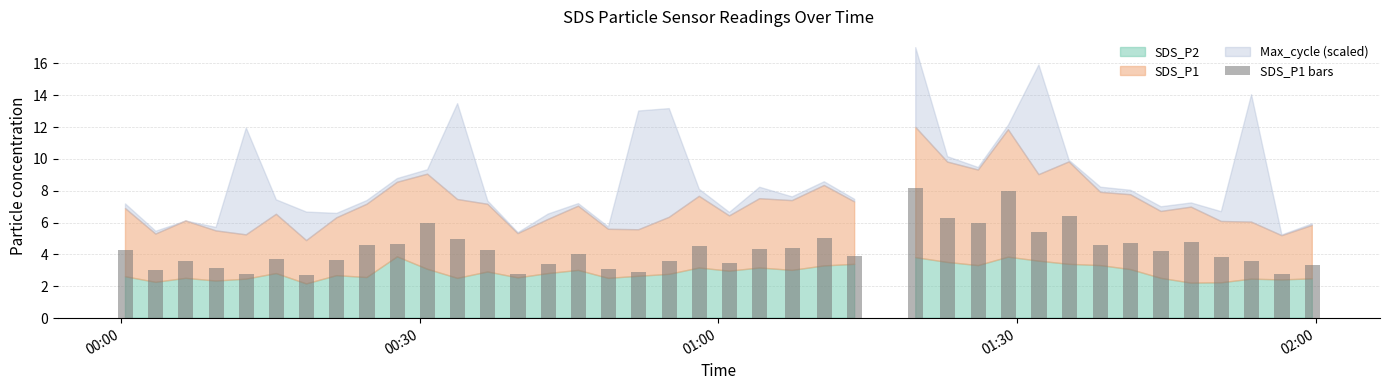

What is the maximum value shown in the chart?

8.2